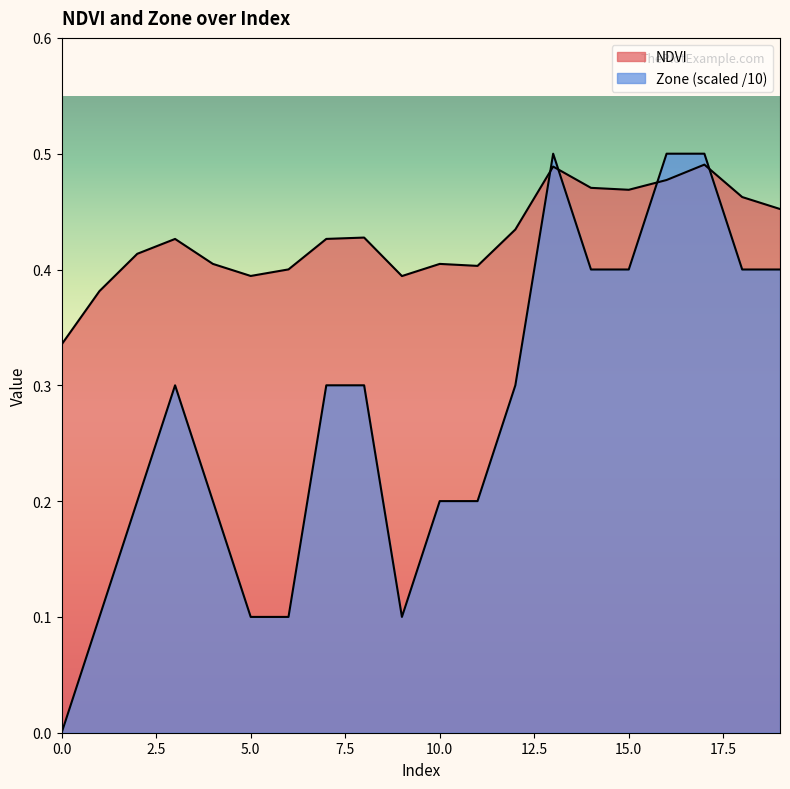

Is it true that NDVI equals 0.3 at 15?

False